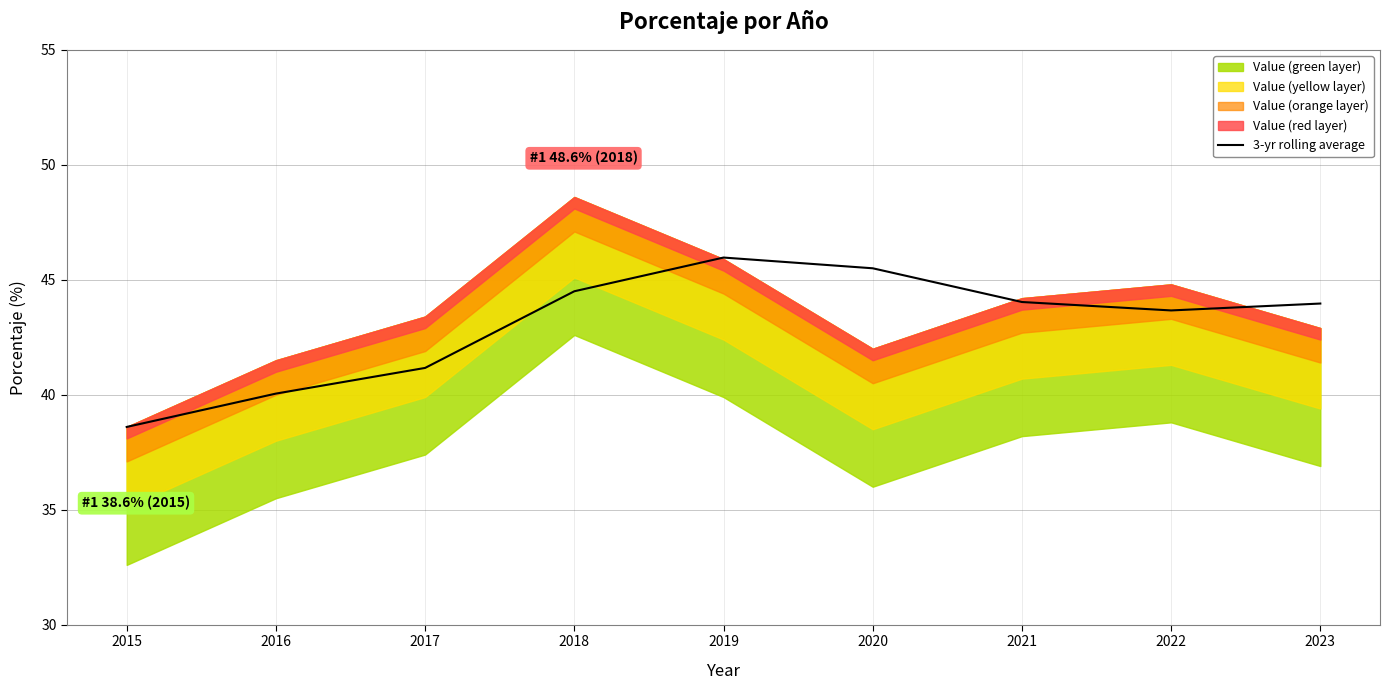

What is the highest value of the 3-yr rolling average series?

46.0